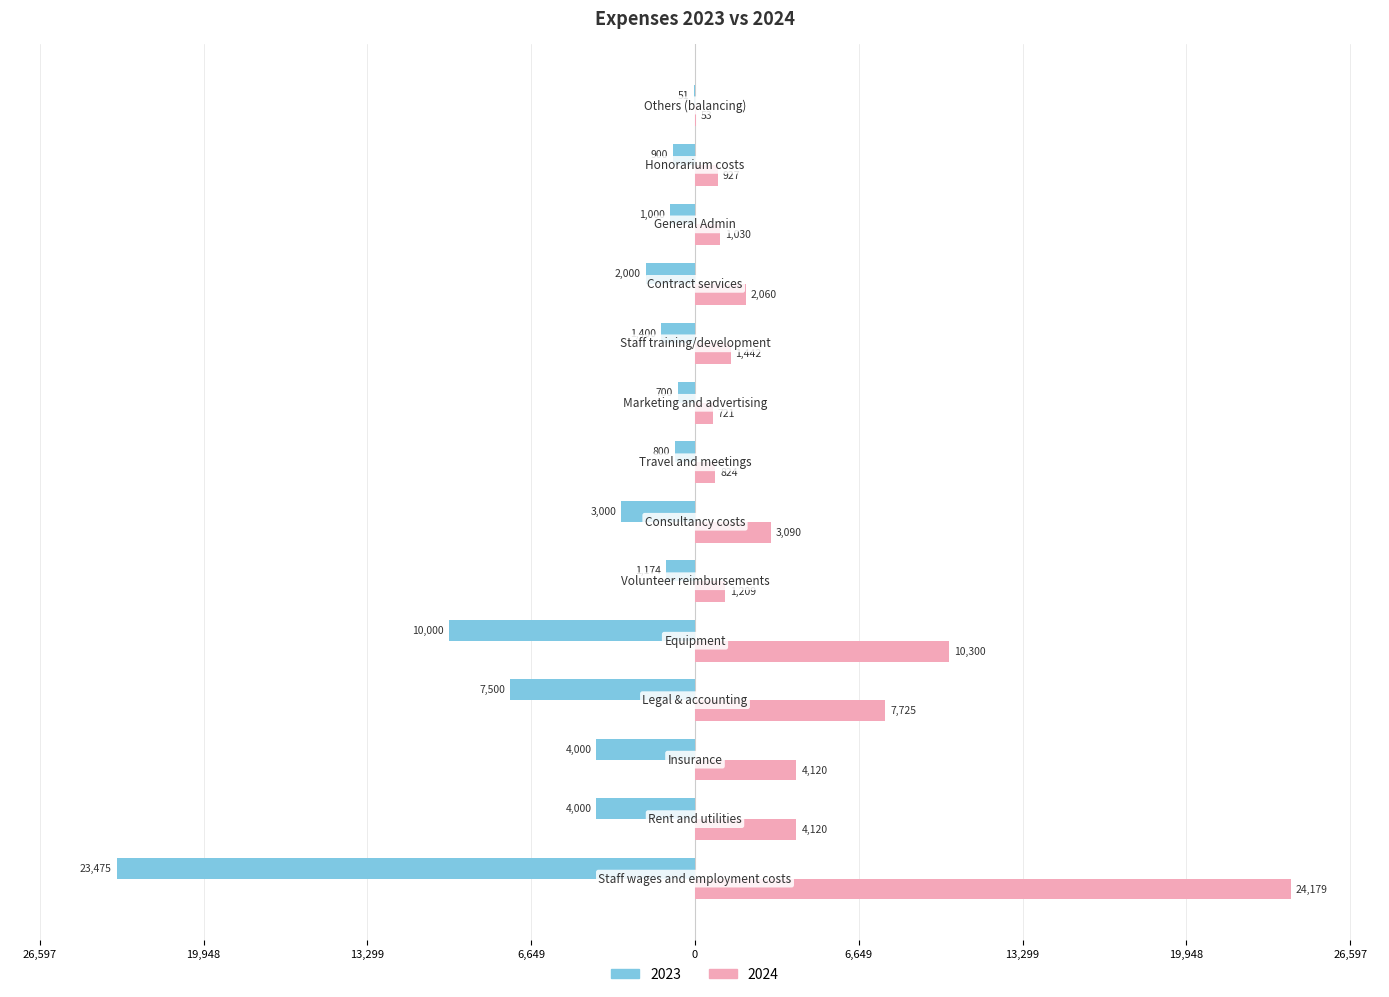

What are all the series names shown in the legend?

2023, 2024